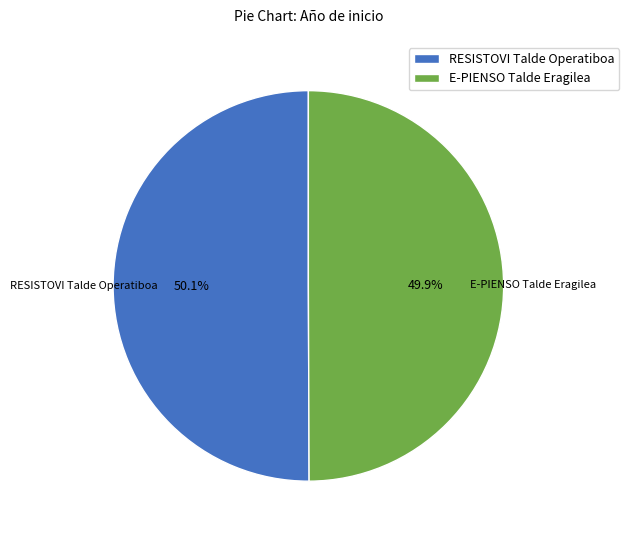

Is it true that E-PIENSO Talde Eragilea is 50% of the pie?

True